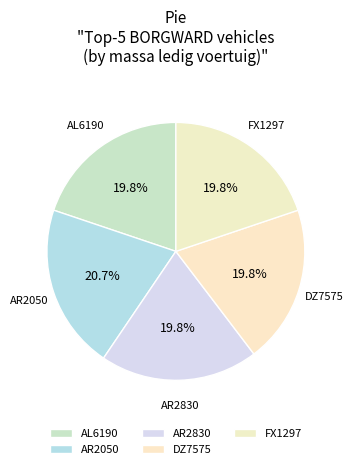

Does FX1297 account for over 50% of the chart?

No